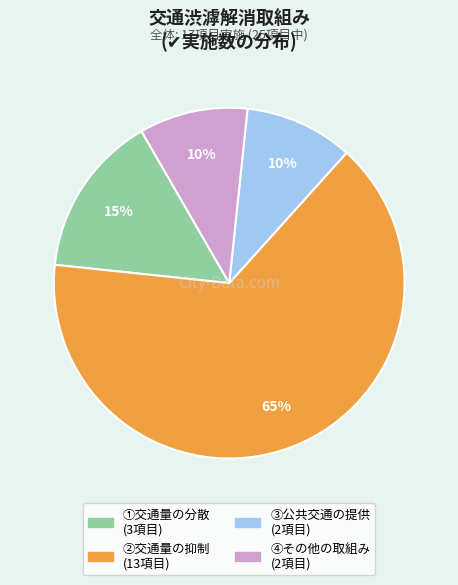

To the nearest percent, what portion does ①交通量の分散 represent?

15%